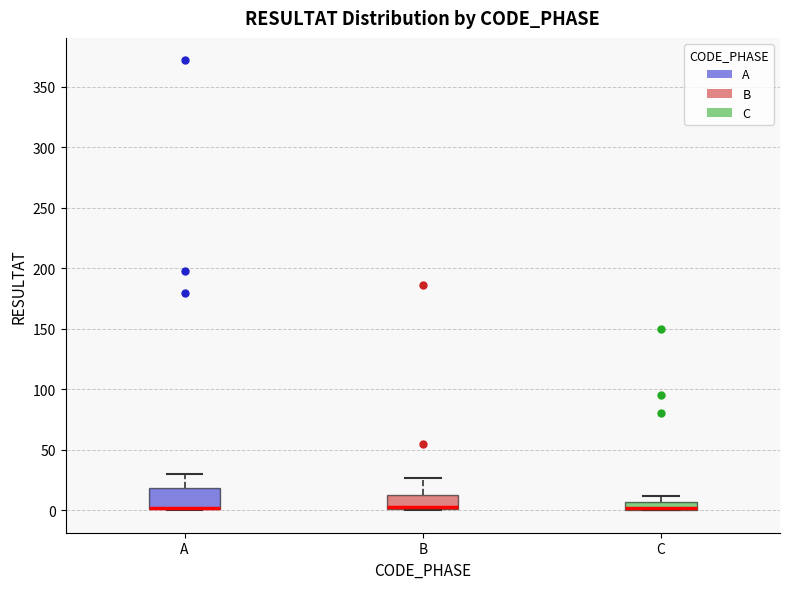

Where is the lower edge of the box for A on the y-axis? The values are not printed on the chart, so give them approximately, as read against the axis.

0